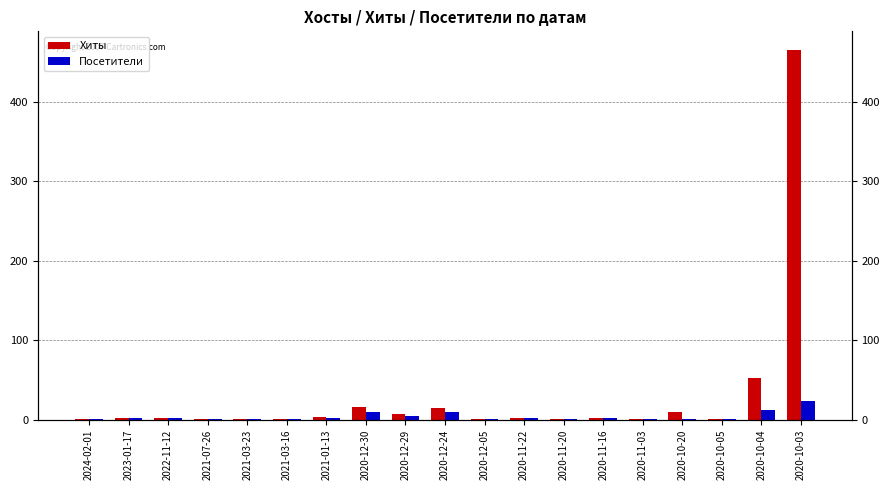

Count the number of categories in the chart.

19